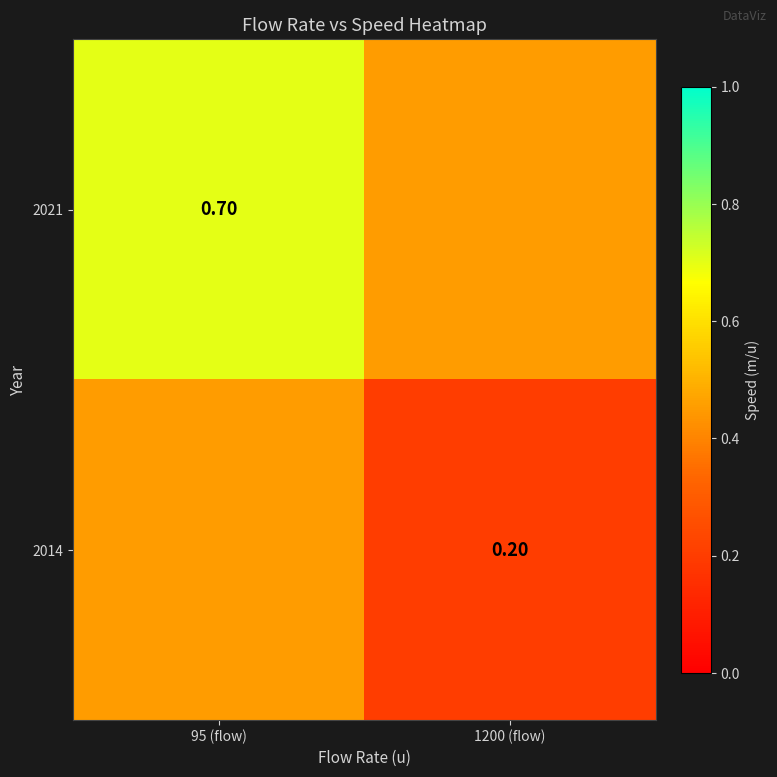

Is the value of 2014 at 1200 (flow) greater than the value of 2021 at 95 (flow)?

No